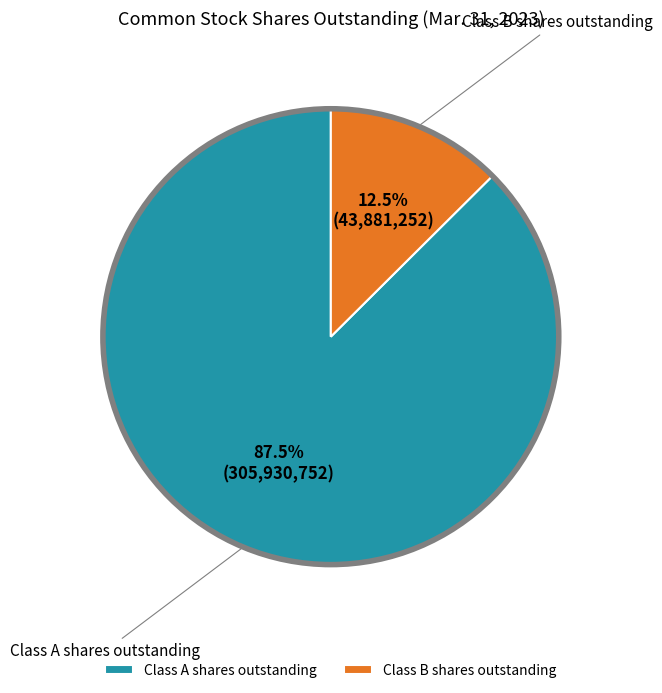

How many segments does this pie chart have?

2